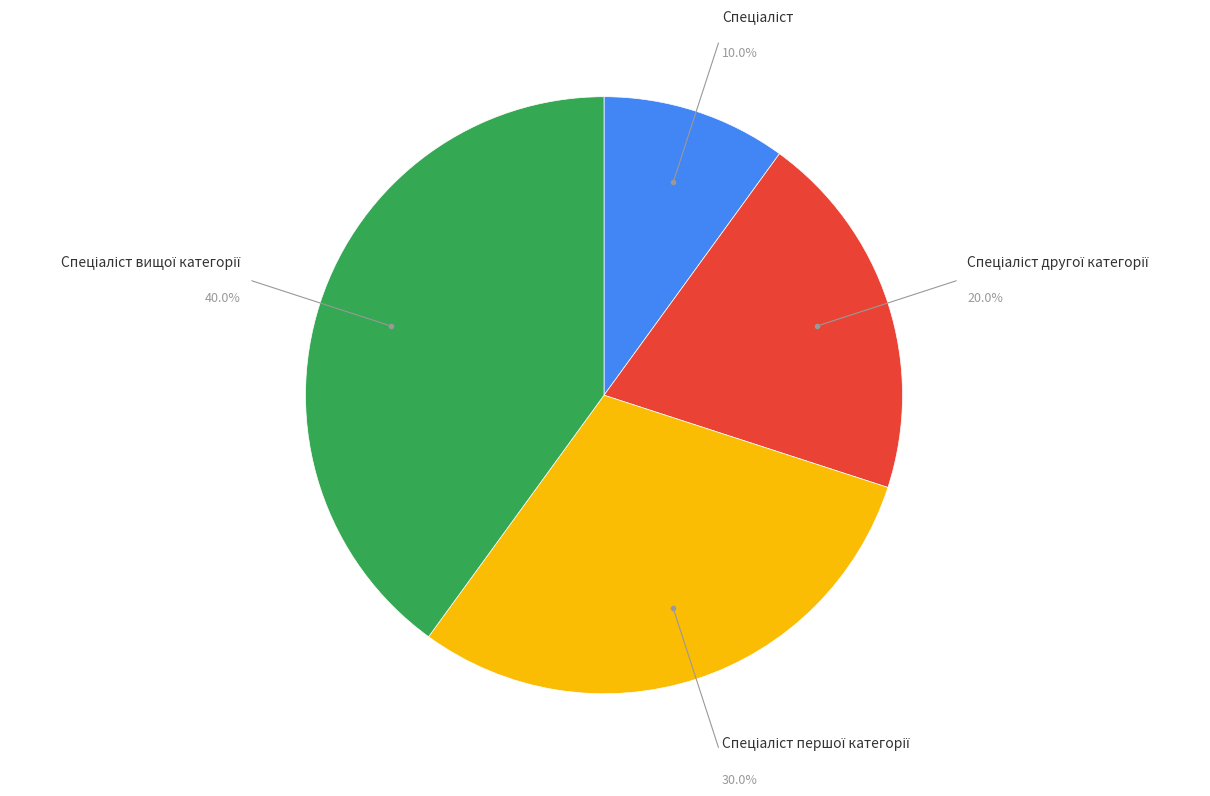

To the nearest percent, what is the average slice percentage?

25%